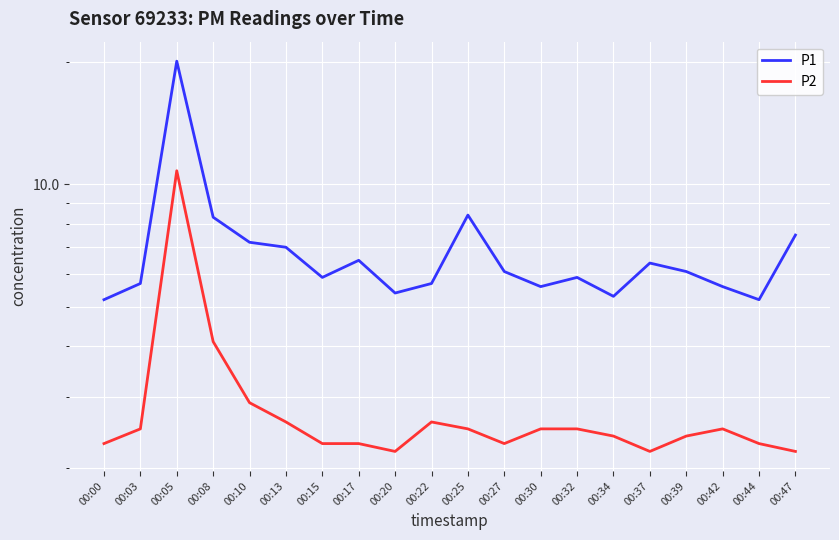

What is the greatest value displayed?

20.1